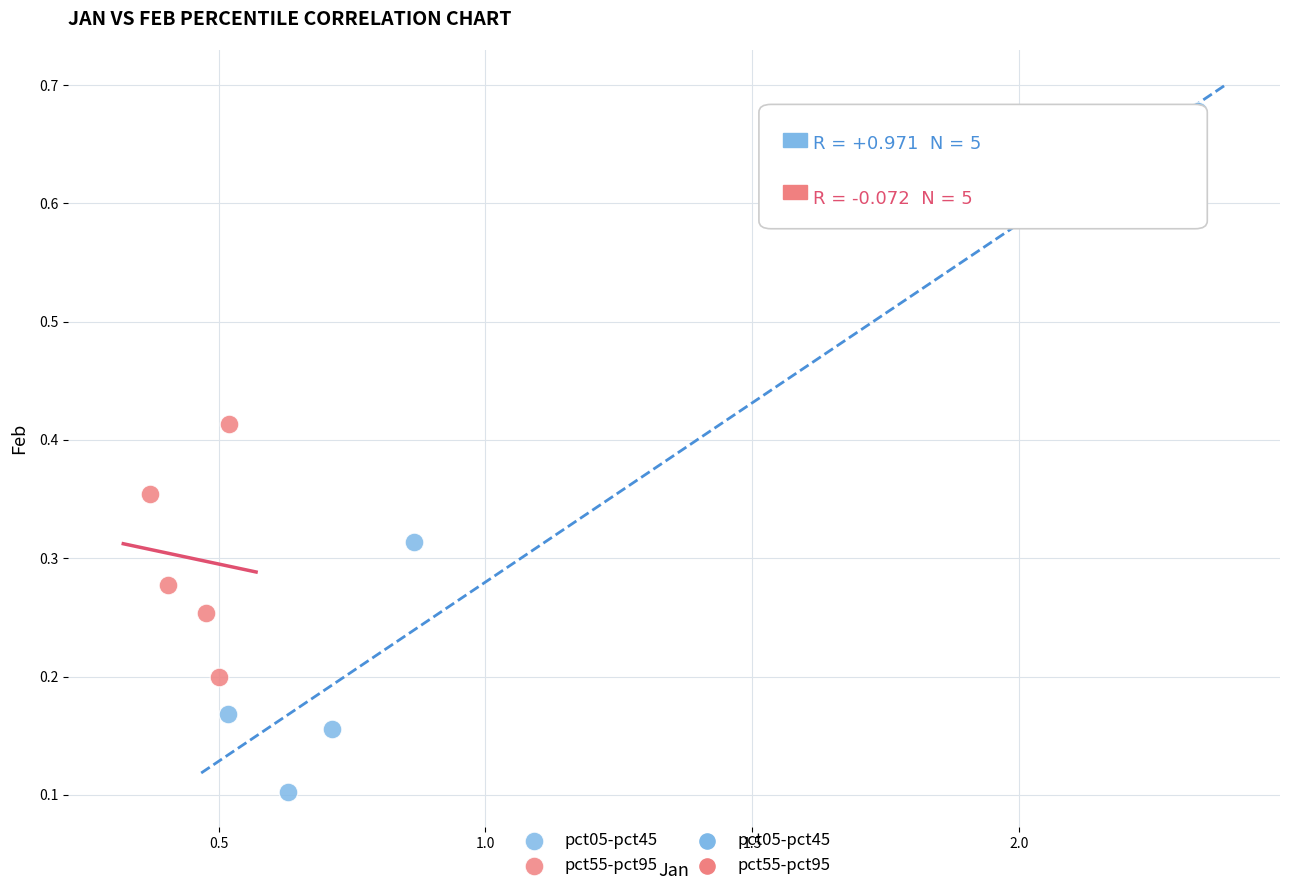

Which series reaches the minimum Y coordinate?

pct05-pct45